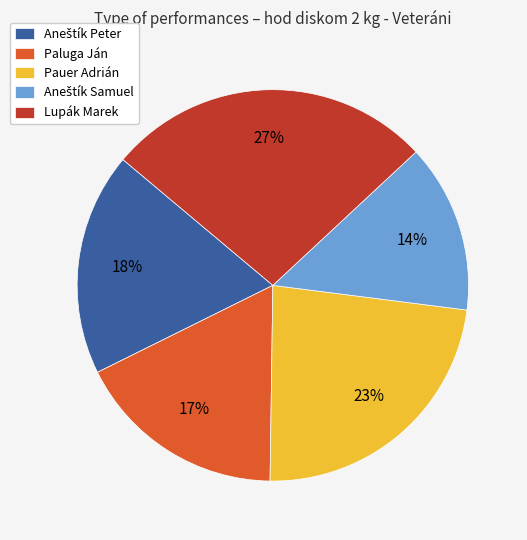

Is it true that Pauer Adrián is 29% of the pie?

False